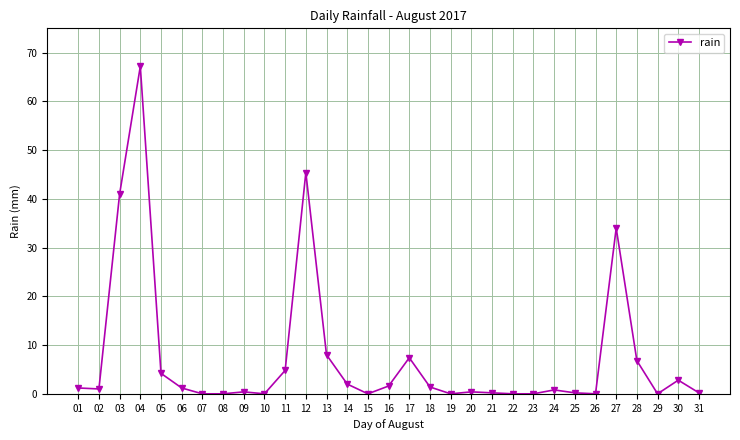

What is the change in value from 14 to 31?

-1.8